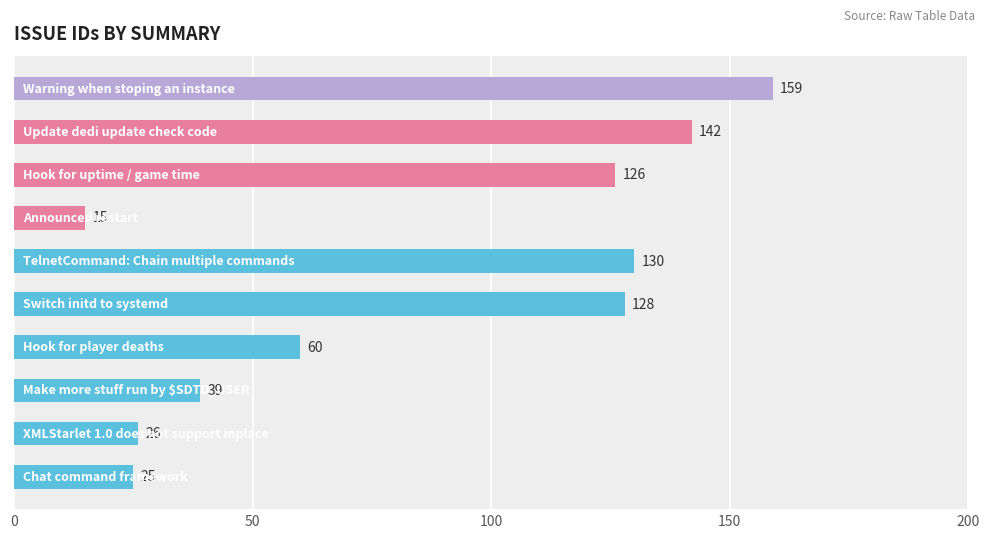

What is the greatest value displayed?

159